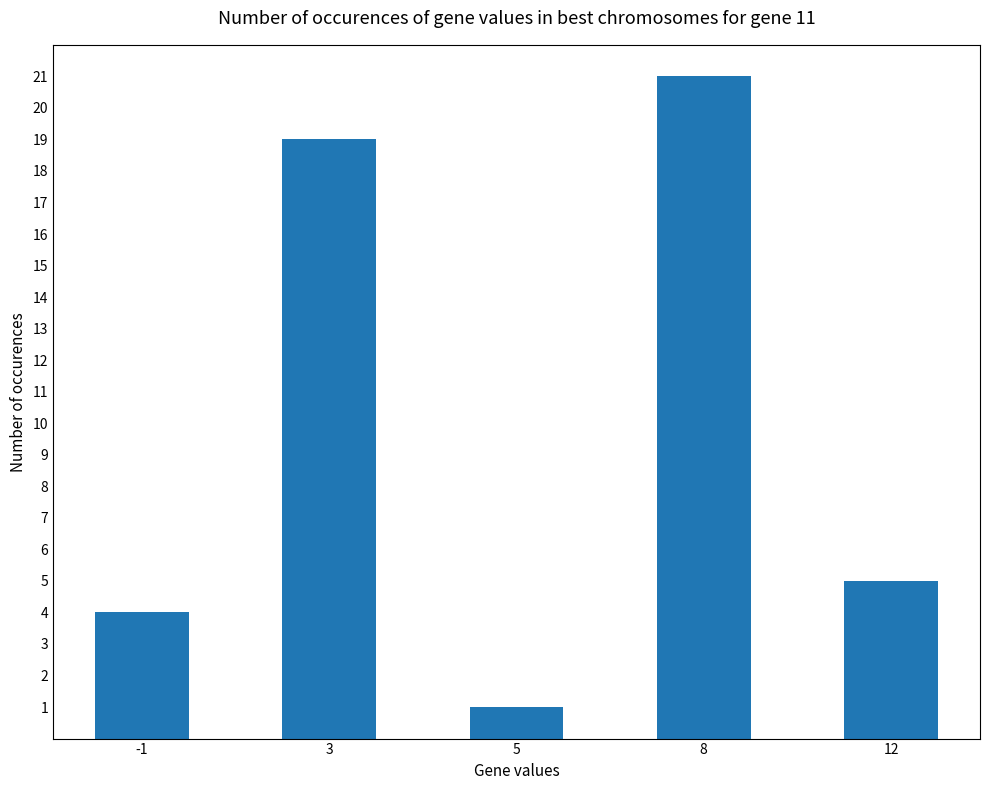

Reading left to right, what are all the values shown in this chart?

-1=4	3=19	5=1	8=21	12=5